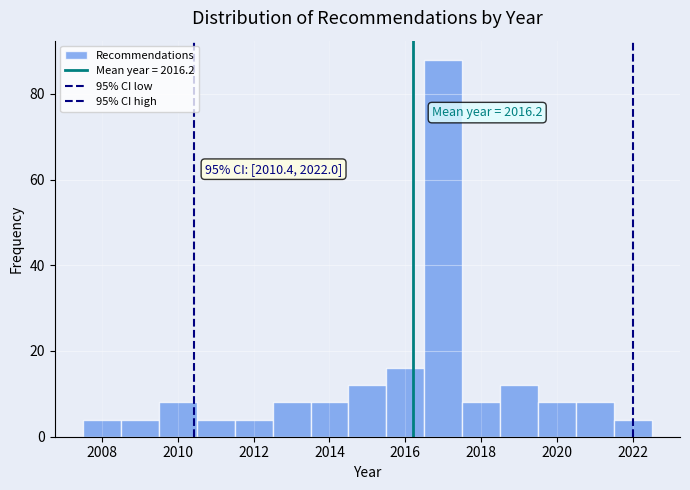

Which range on the x-axis has the tallest bar?

2016.5 to 2017.5